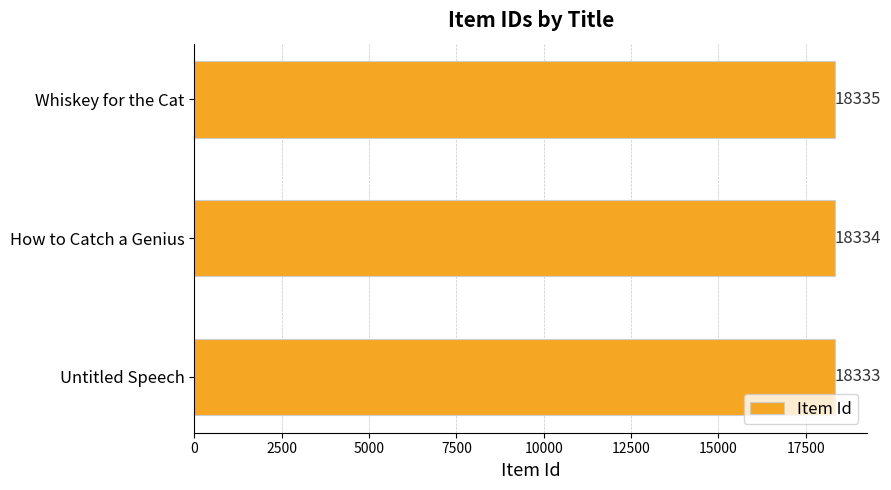

List the labels in order of value, smallest first.

Untitled Speech, How to Catch a Genius, Whiskey for the Cat